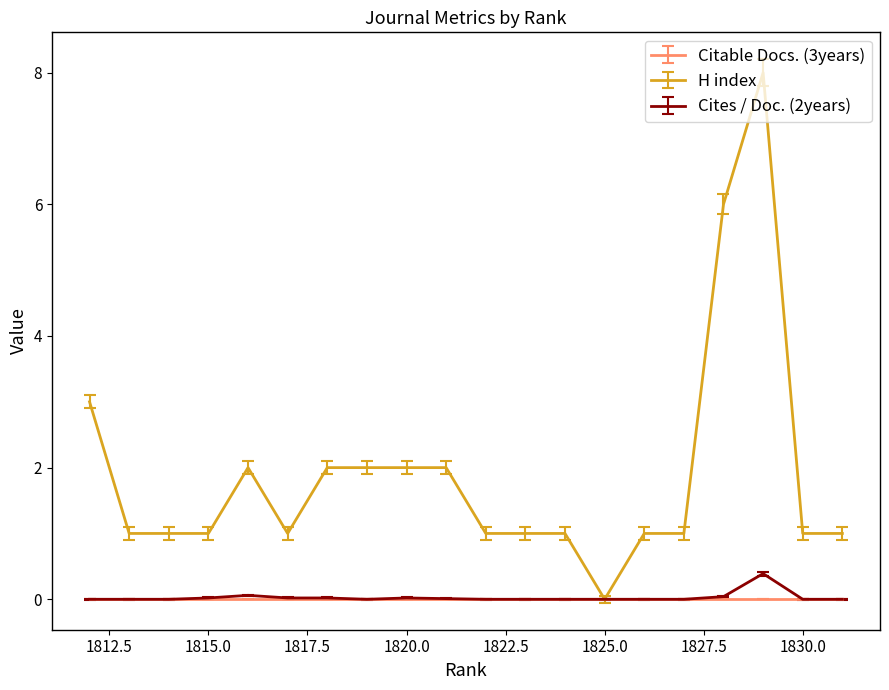

What is the approximate value of H index at 1821?

2.0